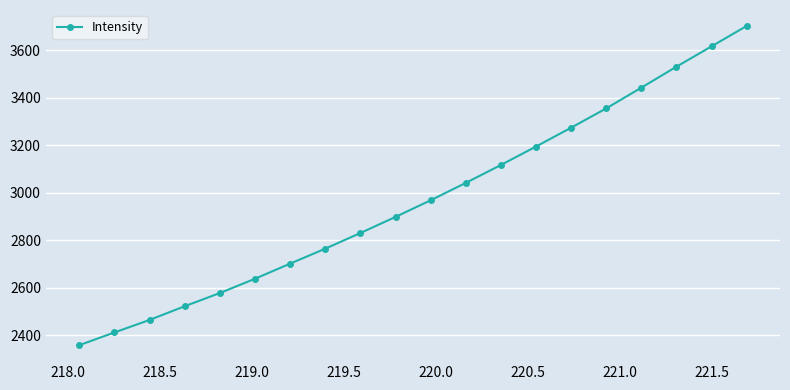

What is the minimum value shown in the chart?

2358.6